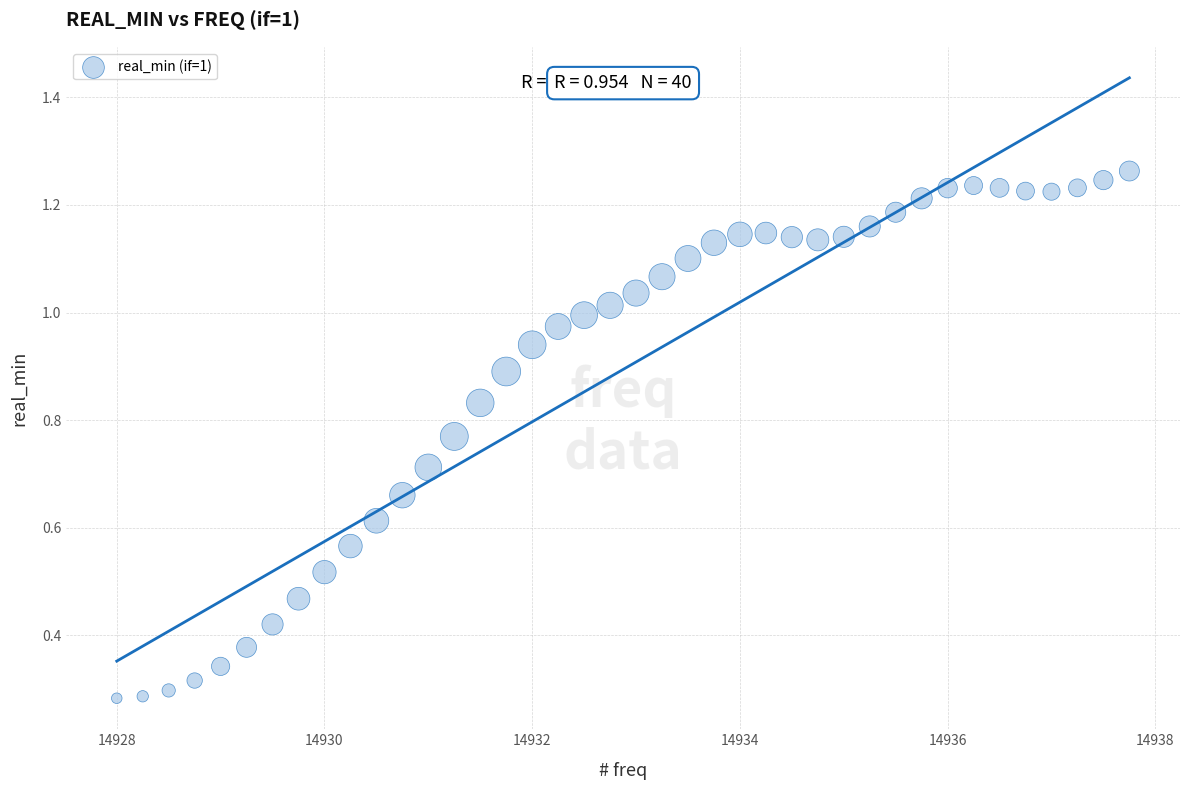

What is the range of X values (max minus min)?

9.8